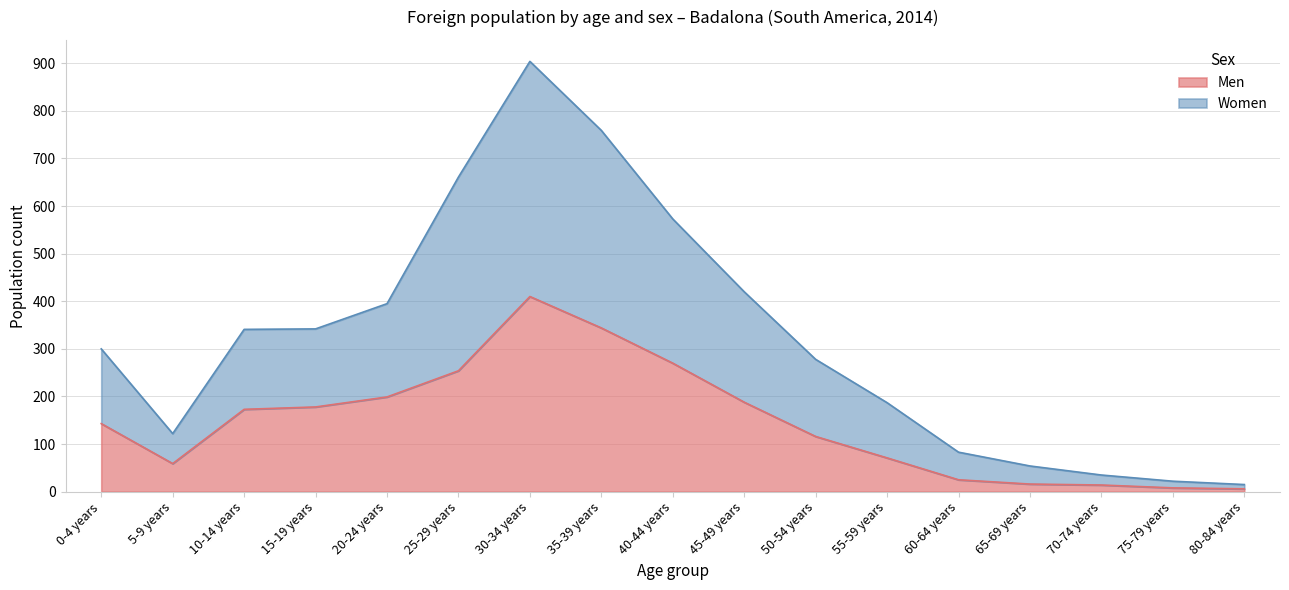

What is the maximum value shown in the chart?

904